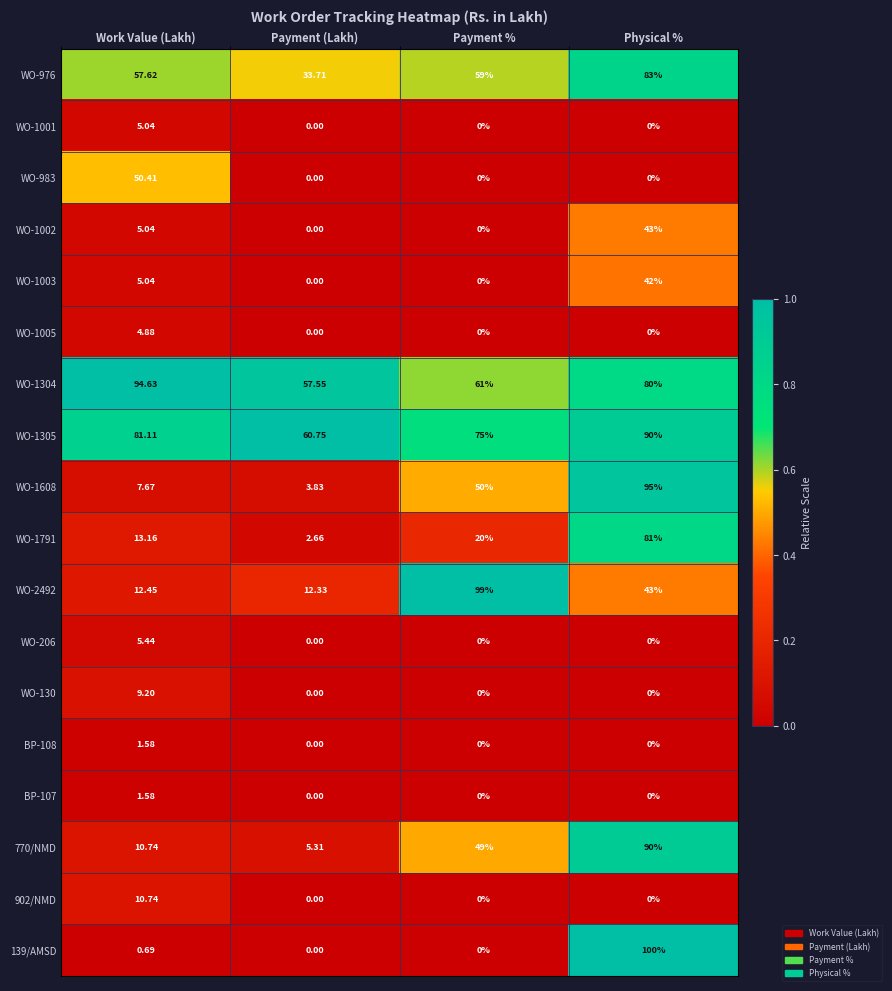

At which category is the sum across all series the highest?

Physical %